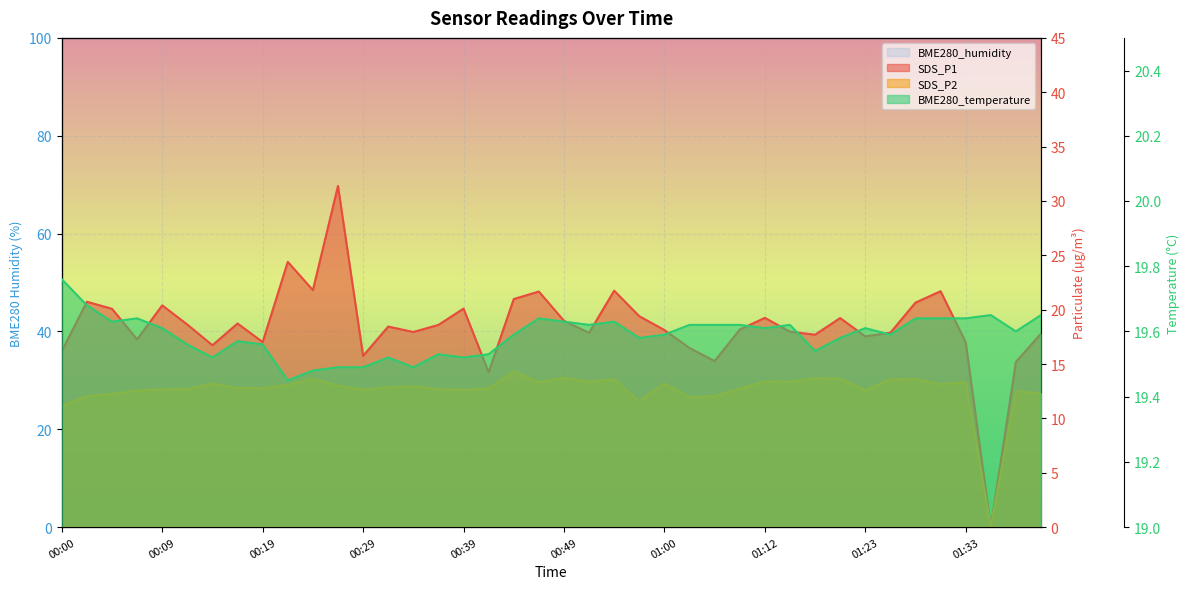

Is the value of SDS_P1 at 00:09 greater than the value of BME280_temperature at 00:17?

Yes